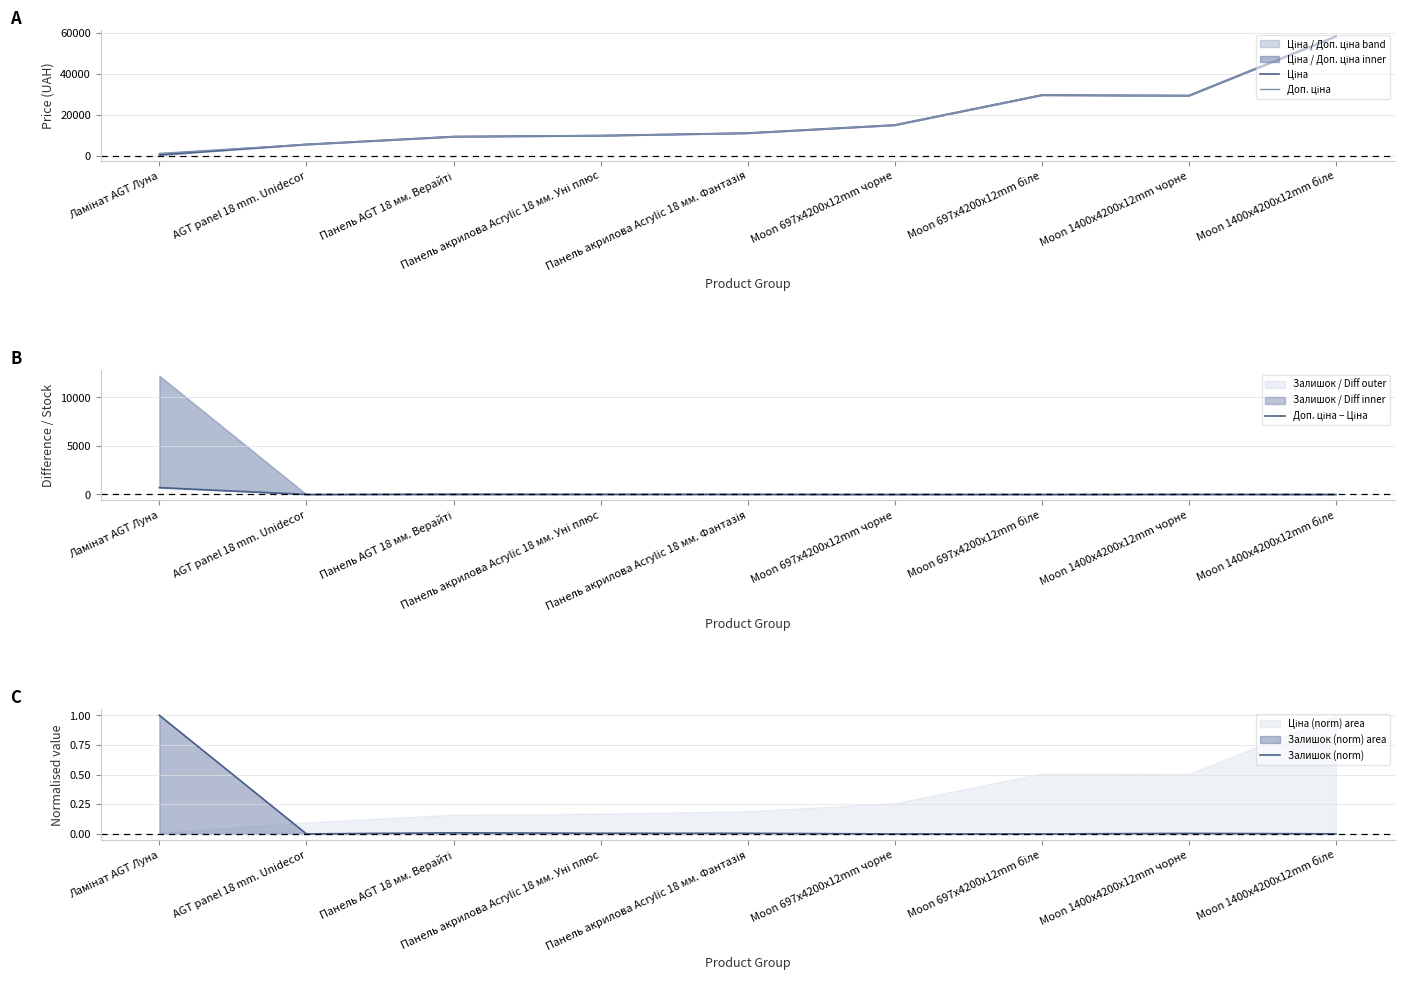

How many values in the Залишок (norm) series exceed 0?

7